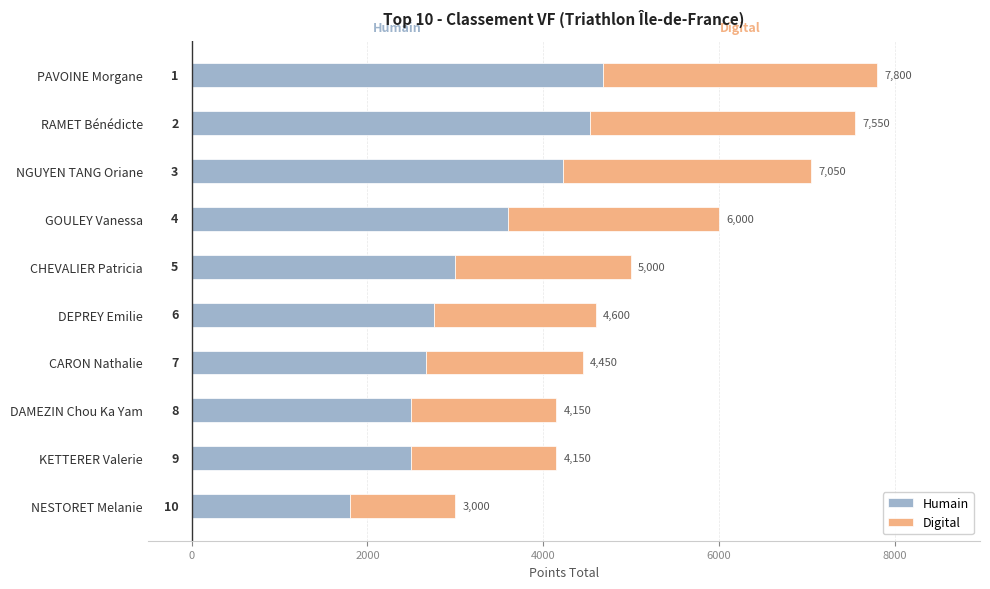

What position from the right is RAMET Bénédicte?

9